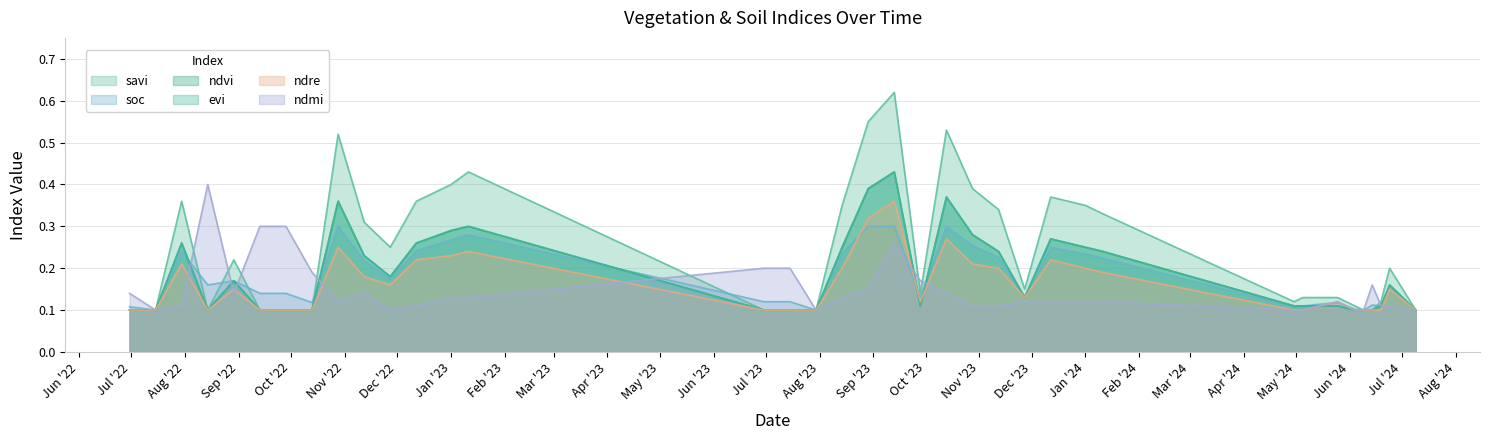

The value of savi at 28-10-2022 is 0.5. True or false?

True